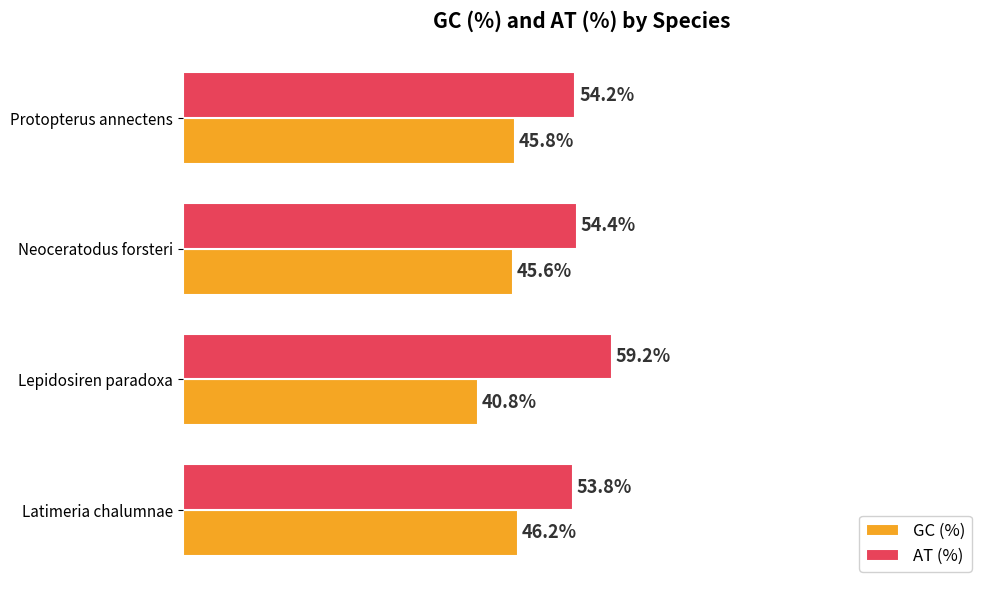

Where is AT (%) nearest to the value 56?

Neoceratodus forsteri